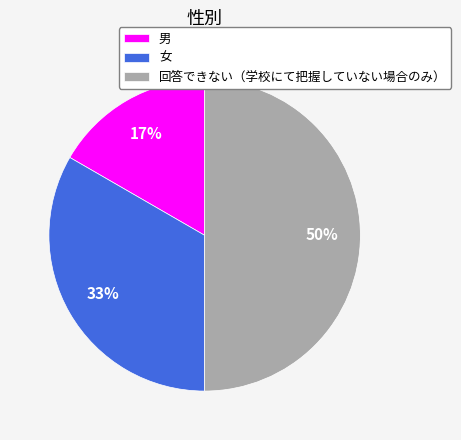

Is 男 the majority of the pie?

No